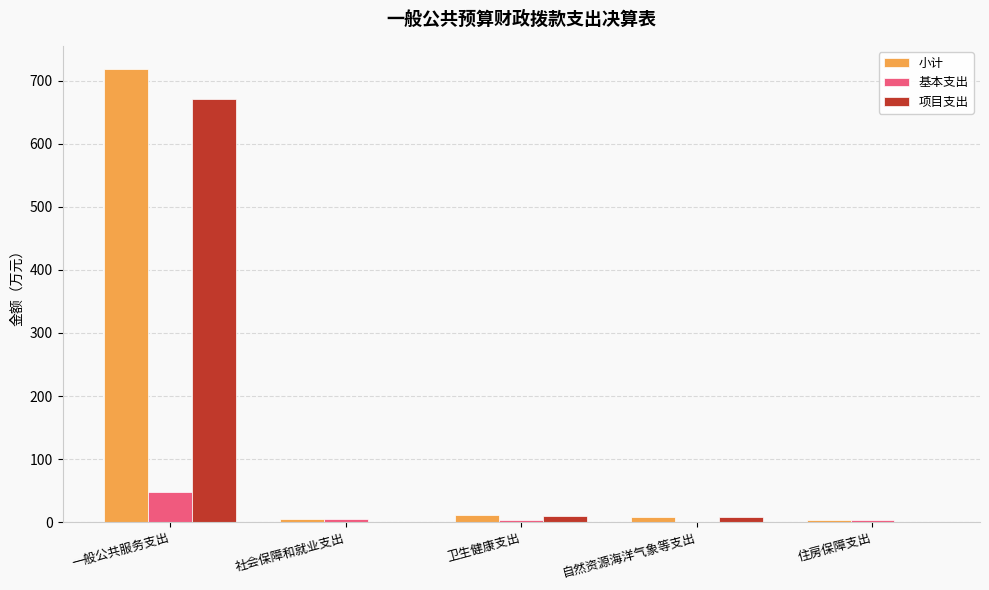

At which category is the sum across all series the highest?

一般公共服务支出